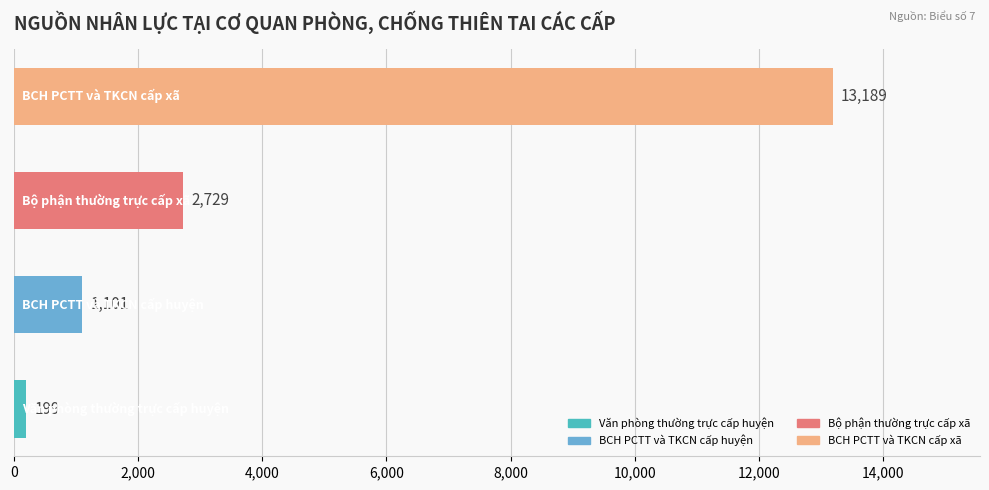

What is the difference between the maximum and minimum values?

12990